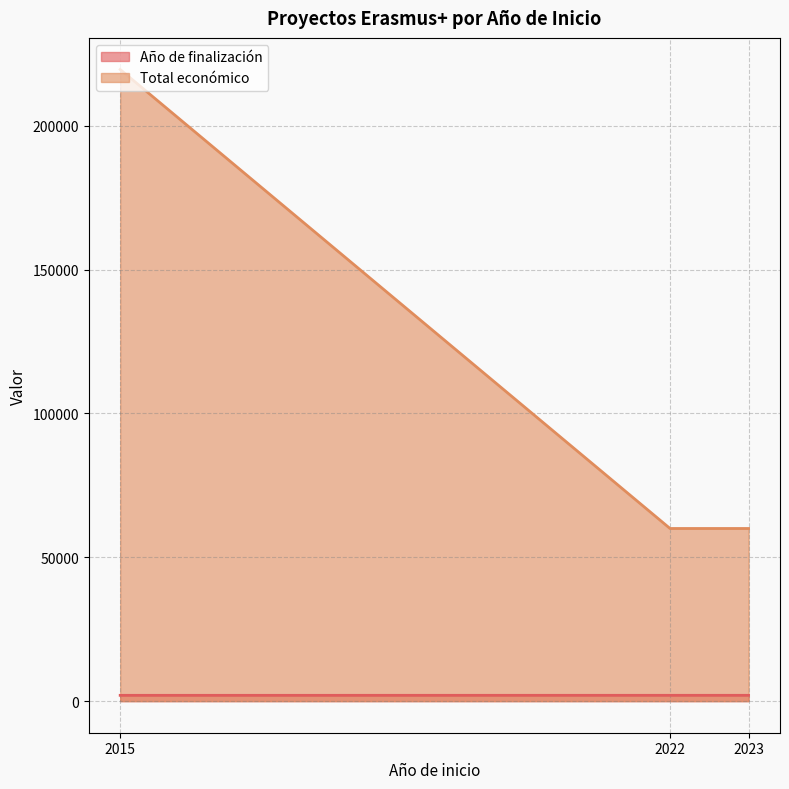

The Total económico series shows 46752 at 2015. True or false?

False